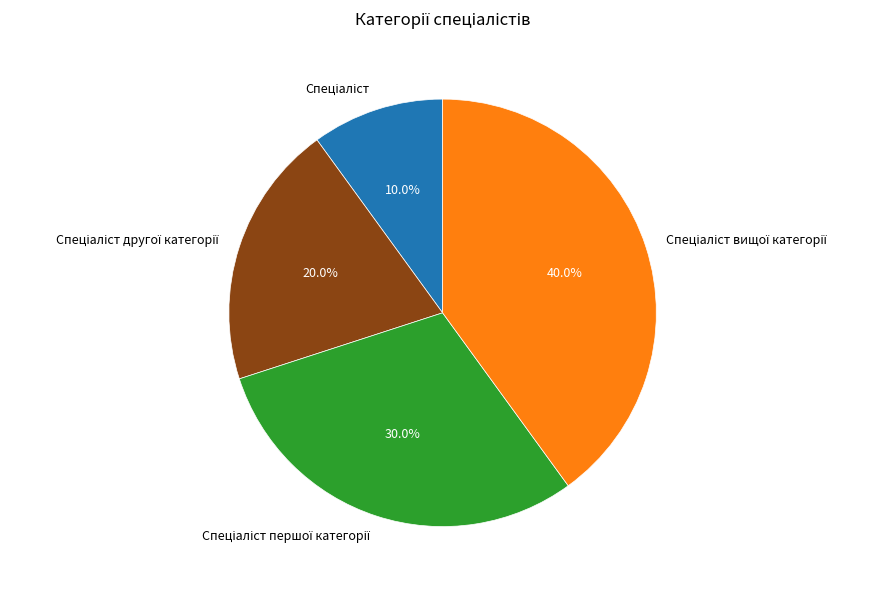

Does any single category account for the majority?

No